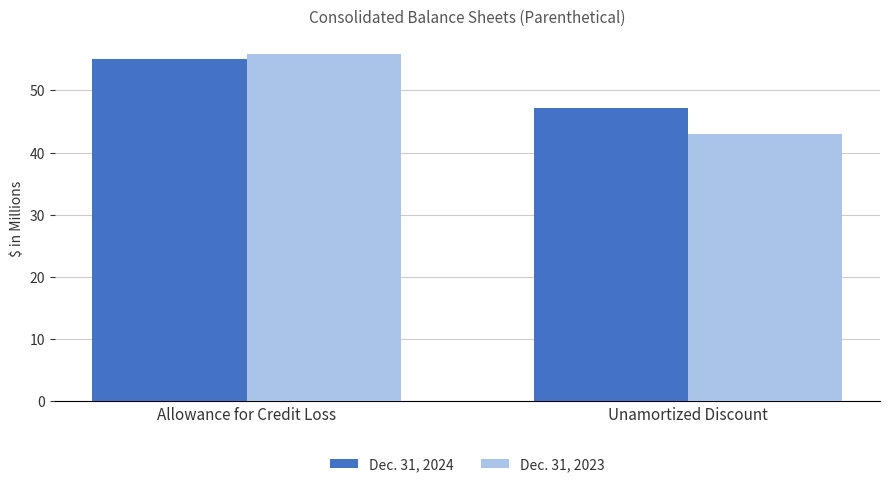

Is it true that Dec. 31, 2023 equals 66.5 at Unamortized Discount?

False